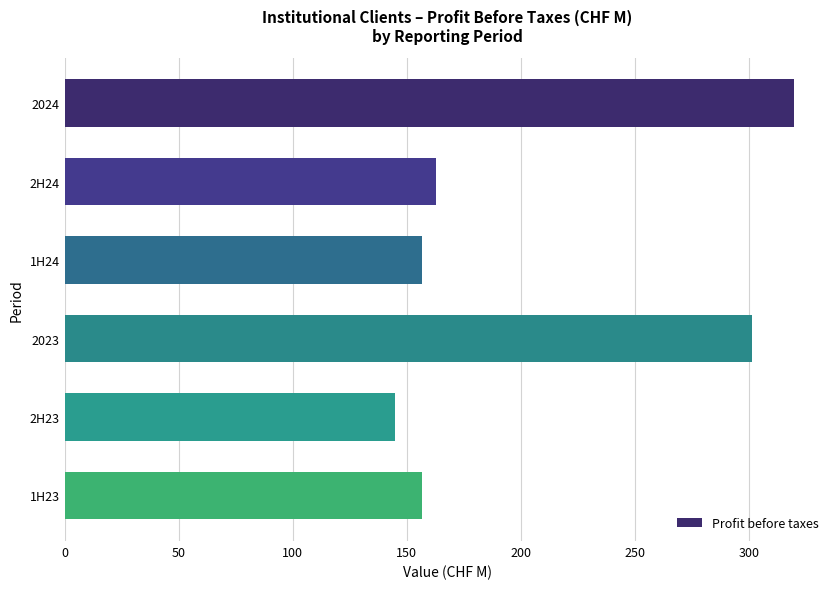

True or false: the data shows 144.7 at 2H23.

True